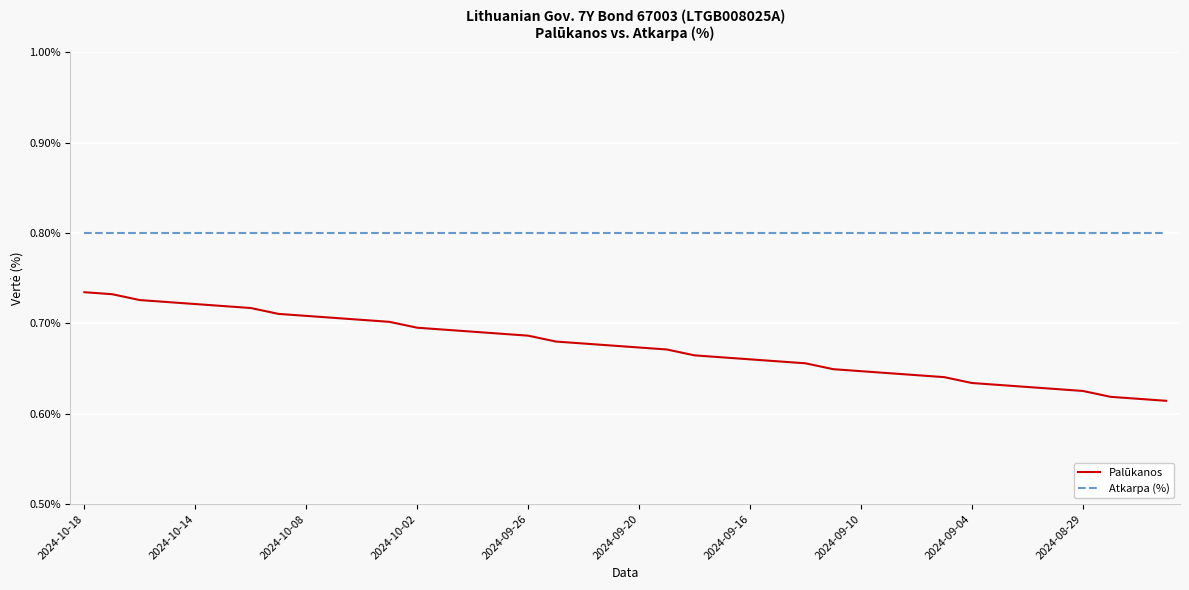

How many distinct data groups are displayed?

2